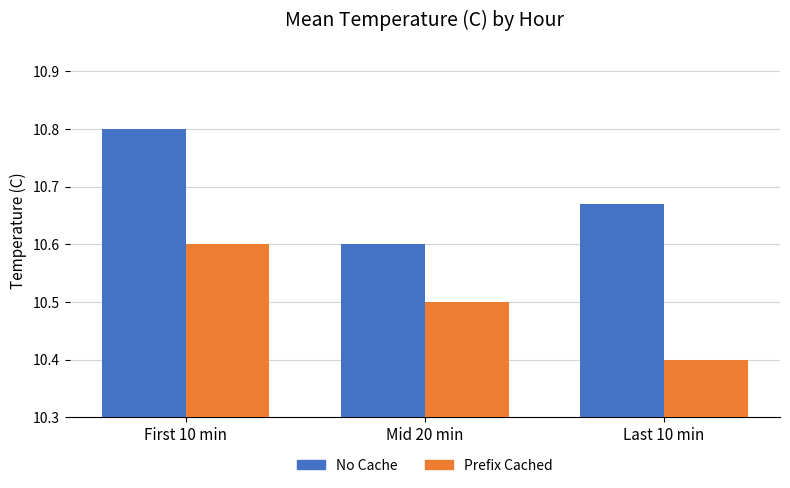

True or false: Prefix Cached has a value of 10.6 at First 10 min.

True